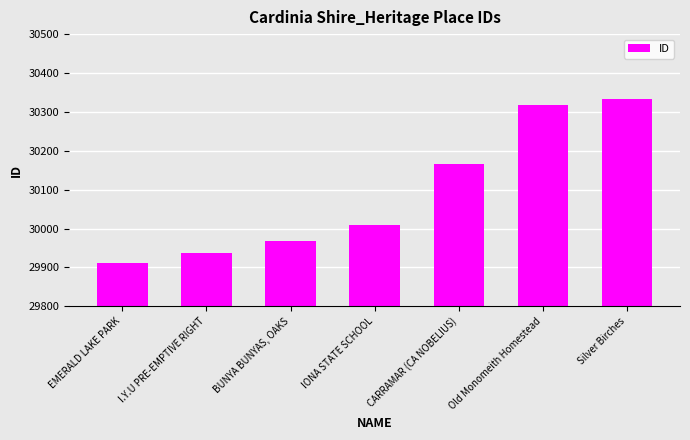

Reading right to left, list all the values displayed in this chart.

30333	30318	30166	30009	29967	29938	29912